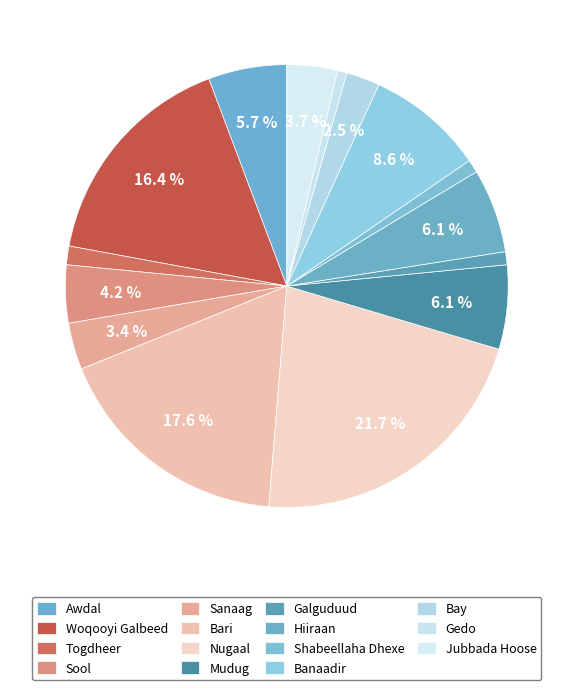

Combined, what portion of the pie is Shabeellaha Dhexe and Mudug?

7.1%